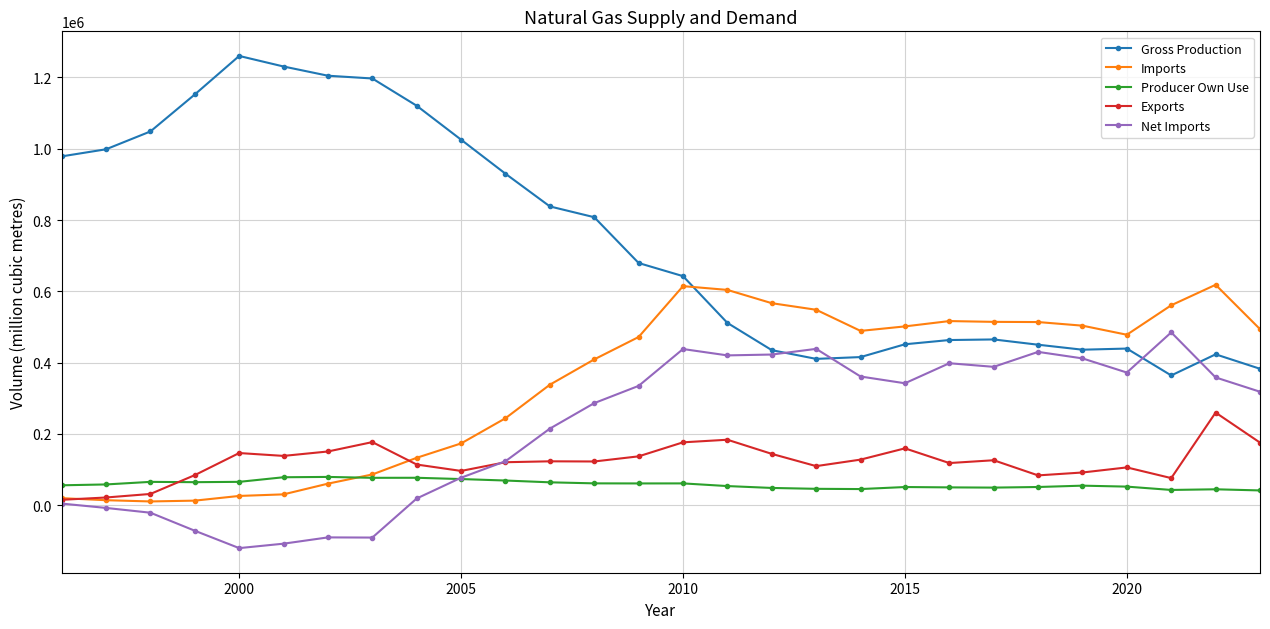

Count the number of data series in this chart.

5